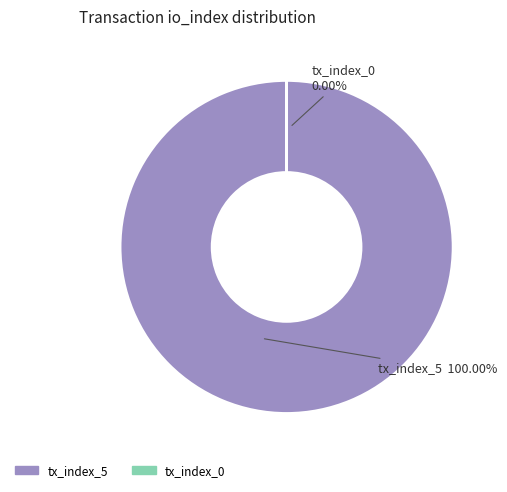

Count the number of slices in the pie.

2